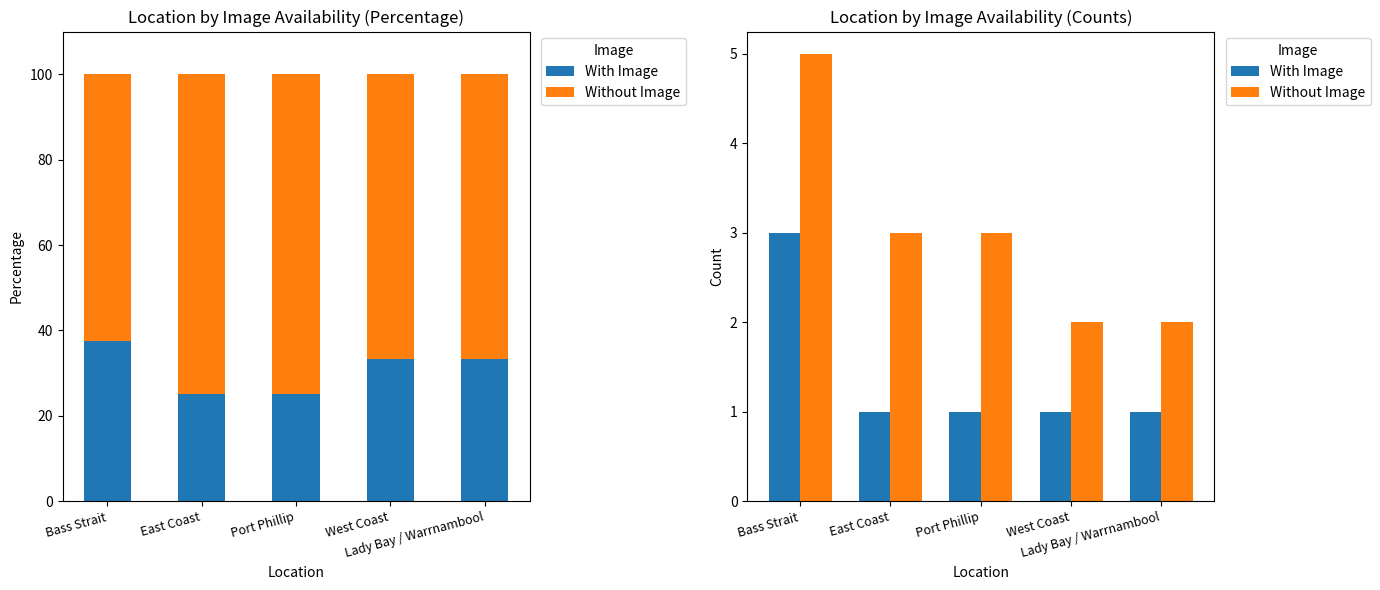

What is the spread (max minus min) of values at Port Phillip?

2